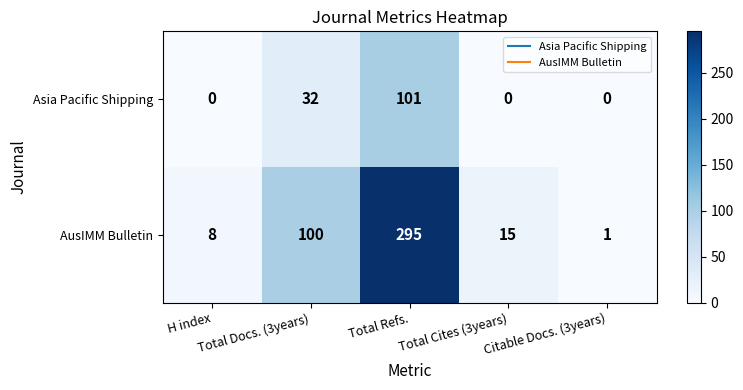

What is the maximum value shown in the chart?

295